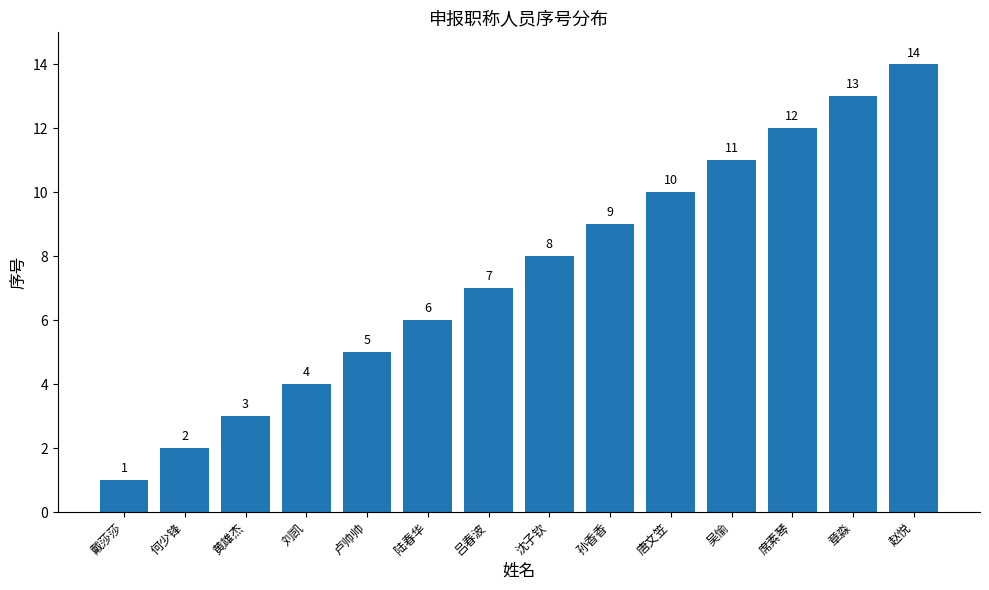

Which label corresponds to the smallest value in the chart?

戴莎莎